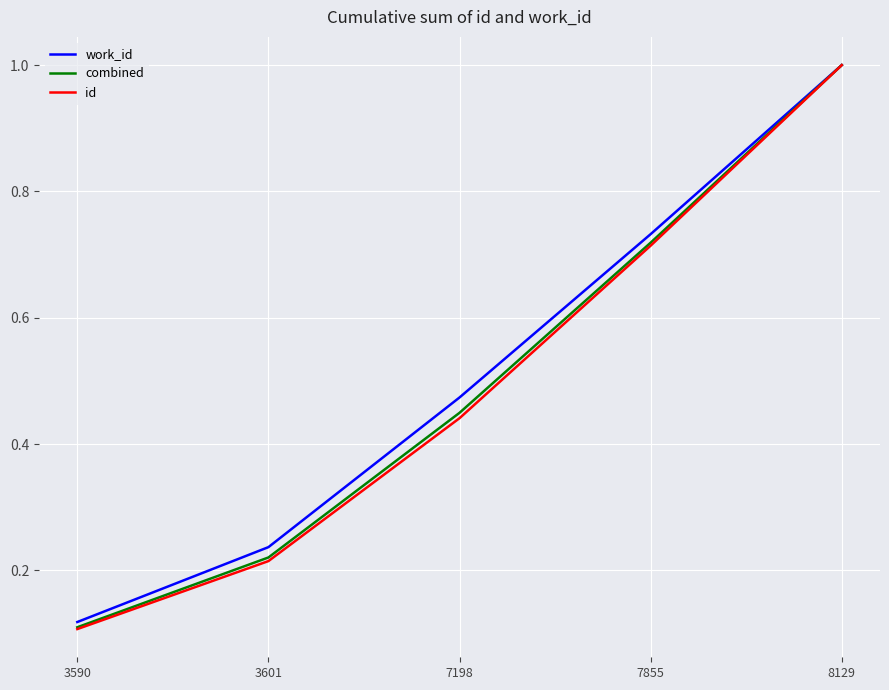

Does the chart have visible grid lines?

Yes